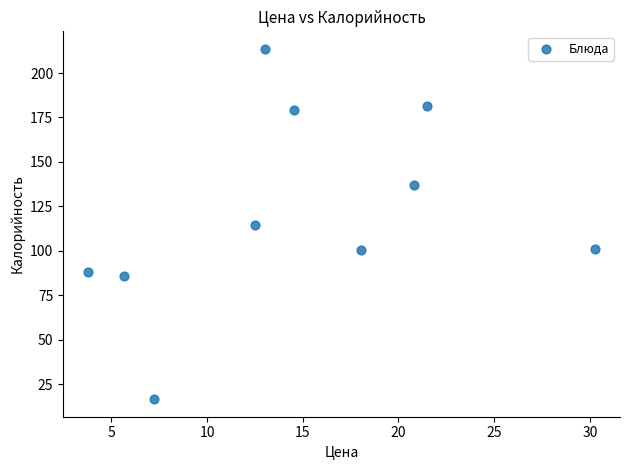

What is the range of X values (max minus min)?

26.4